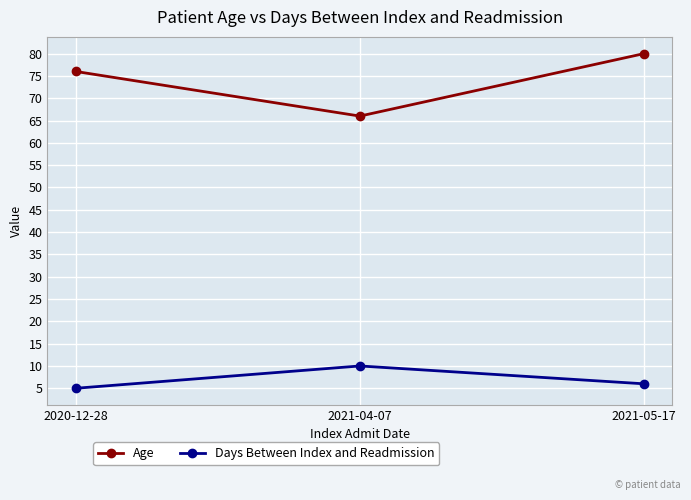

Reading left to right, extract all data points from this chart.

Age: 2020-12-28=76	2021-04-07=66	2021-05-17=80
Days Between Index and Readmission: 2020-12-28=5	2021-04-07=10	2021-05-17=6